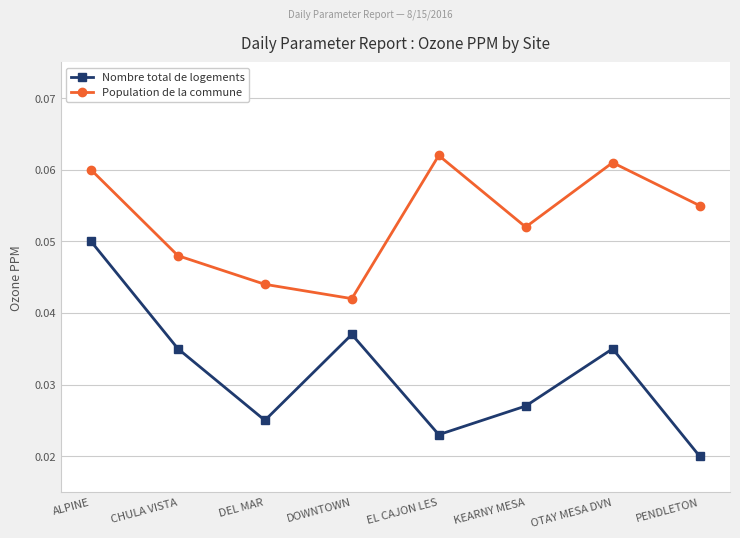

In Nombre total de logements, how many points are lower than both neighbors (excluding endpoints)?

2